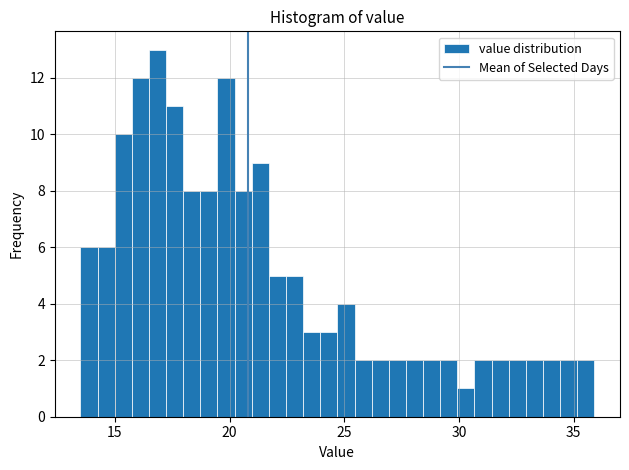

Around what value on the x-axis is the tallest bar? Give the approximate position of its centre, as read against the axis.

17.0